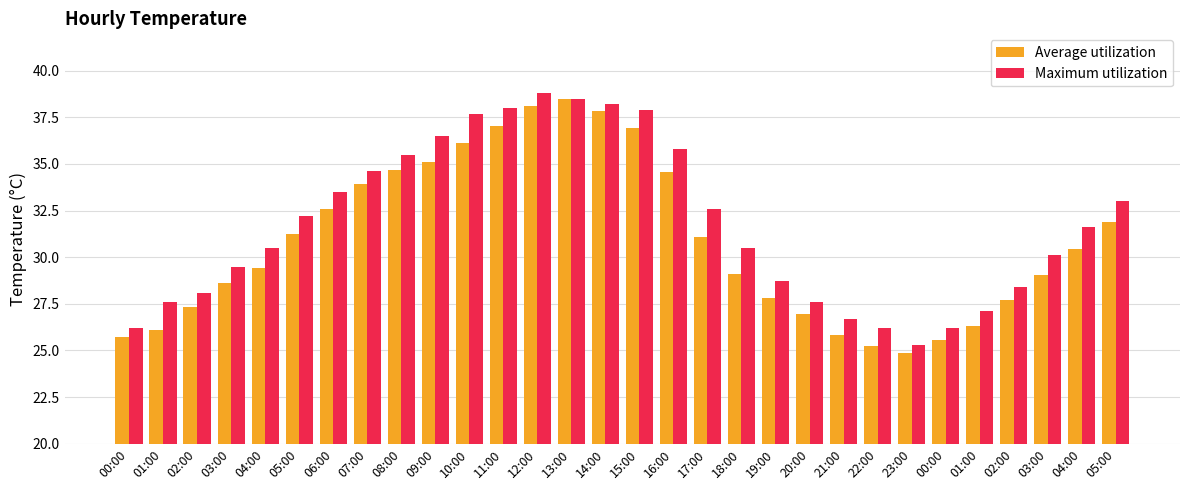

At how many categories does at least one series exceed 28?

22